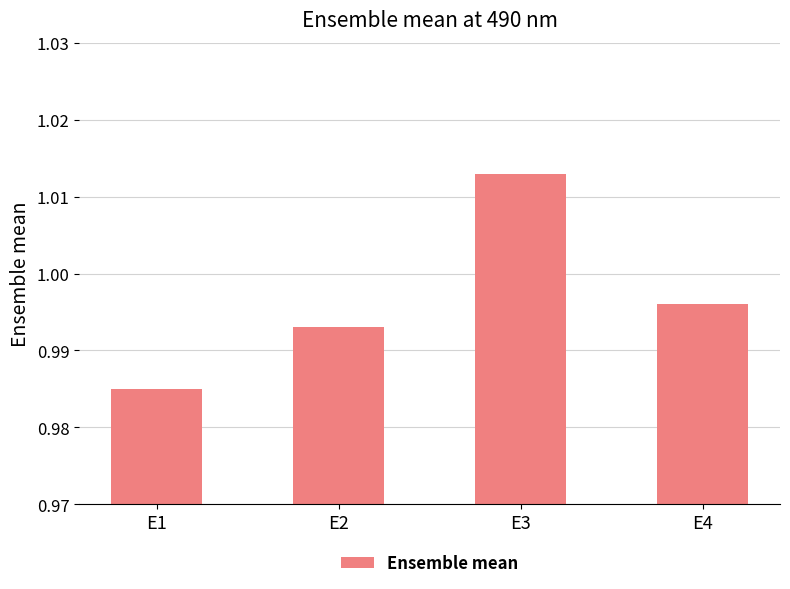

List the labels in order of value, largest first.

E3, E4, E2, E1